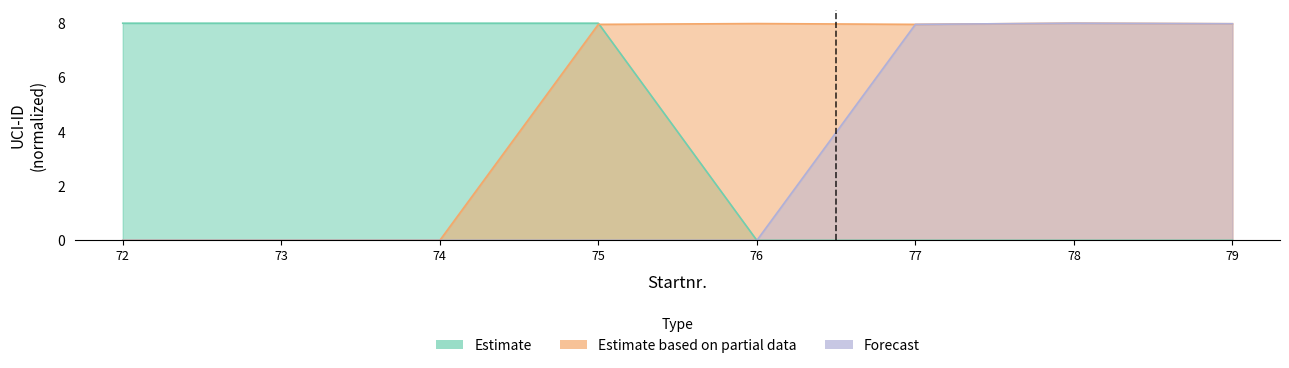

What are all the series names shown in the legend?

Estimate, Estimate based on partial data, Forecast